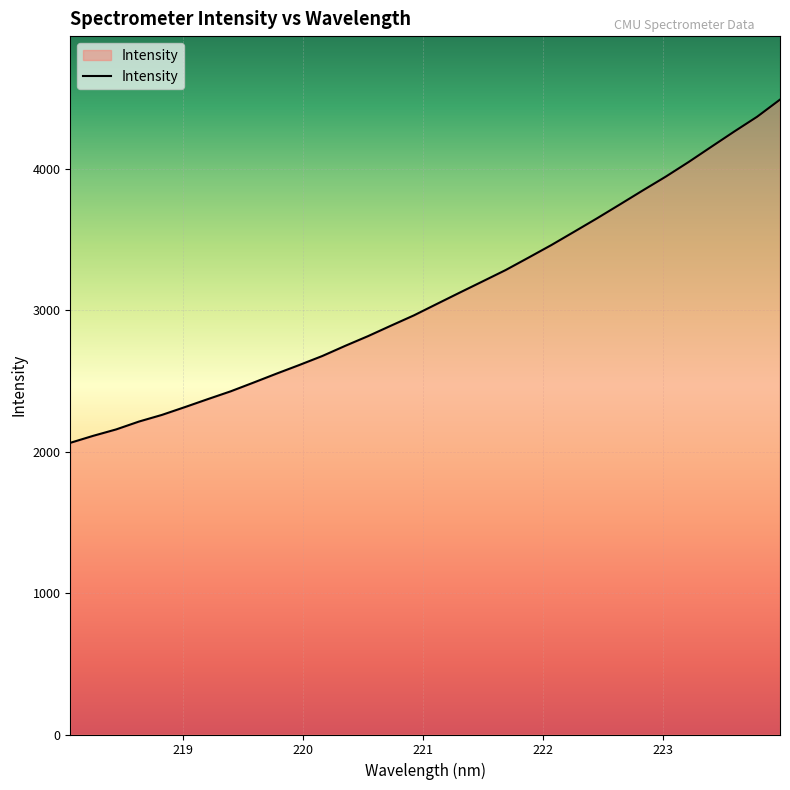

How many series are shown in this chart?

1